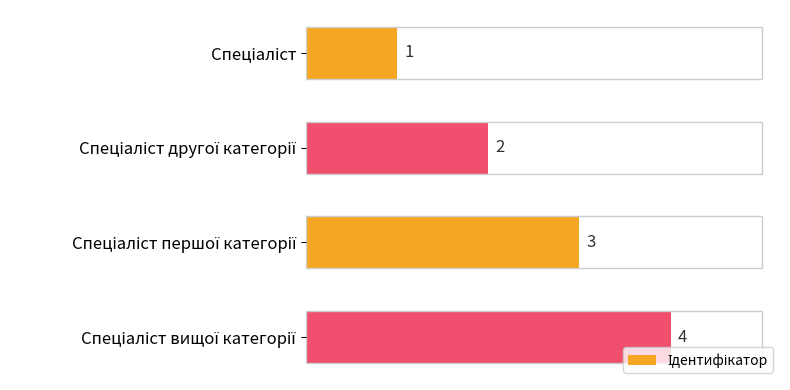

What is the value of the 2nd bar from the top?

2